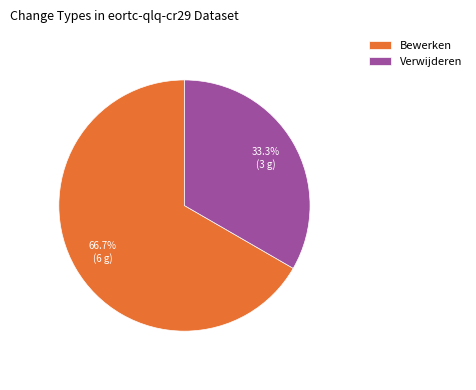

What percentage is NOT represented by Bewerken?

33.3%